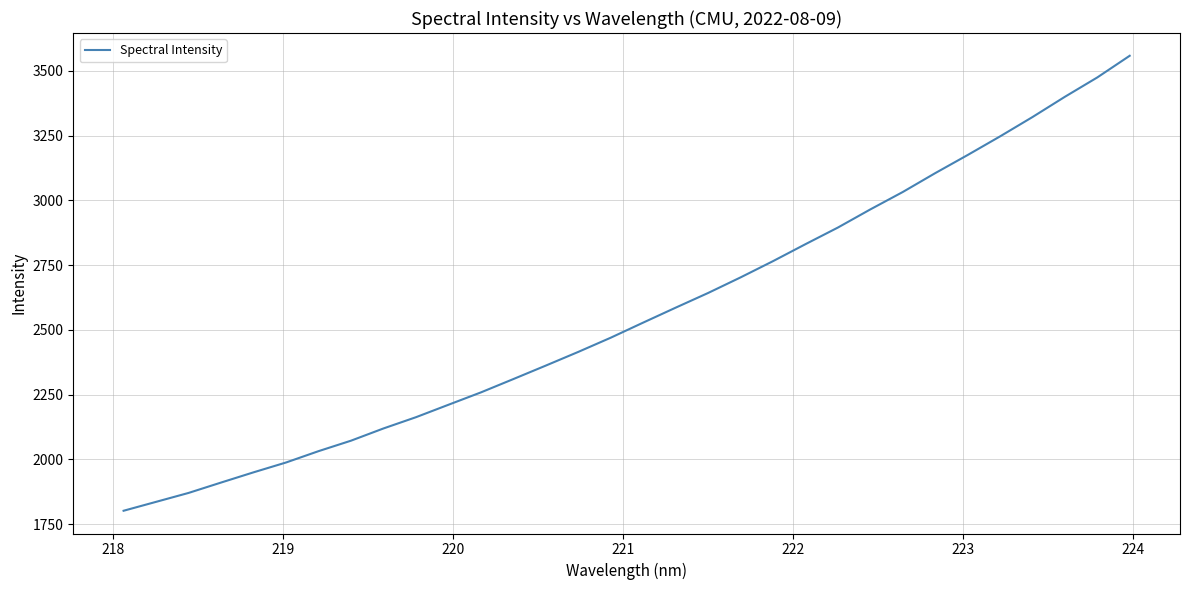

What is the maximum value shown in the chart?

3557.9